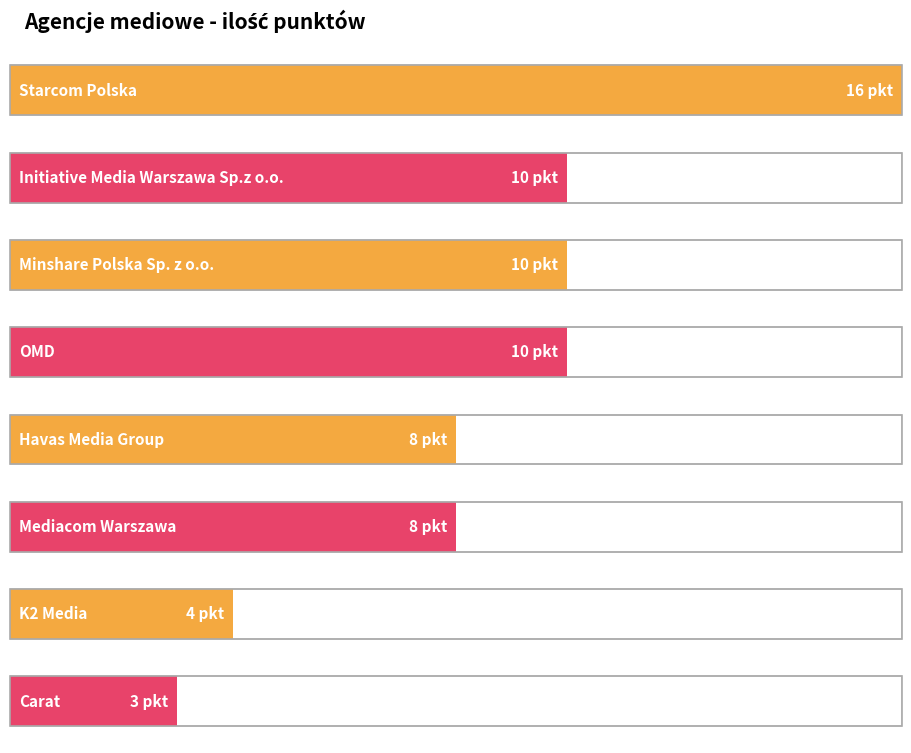

Rank the categories by value from highest to lowest.

Starcom Polska, Initiative Media Warszawa Sp.z o.o., Minshare Polska Sp. z o.o., OMD, Havas Media Group, Mediacom Warszawa, K2 Media, Carat